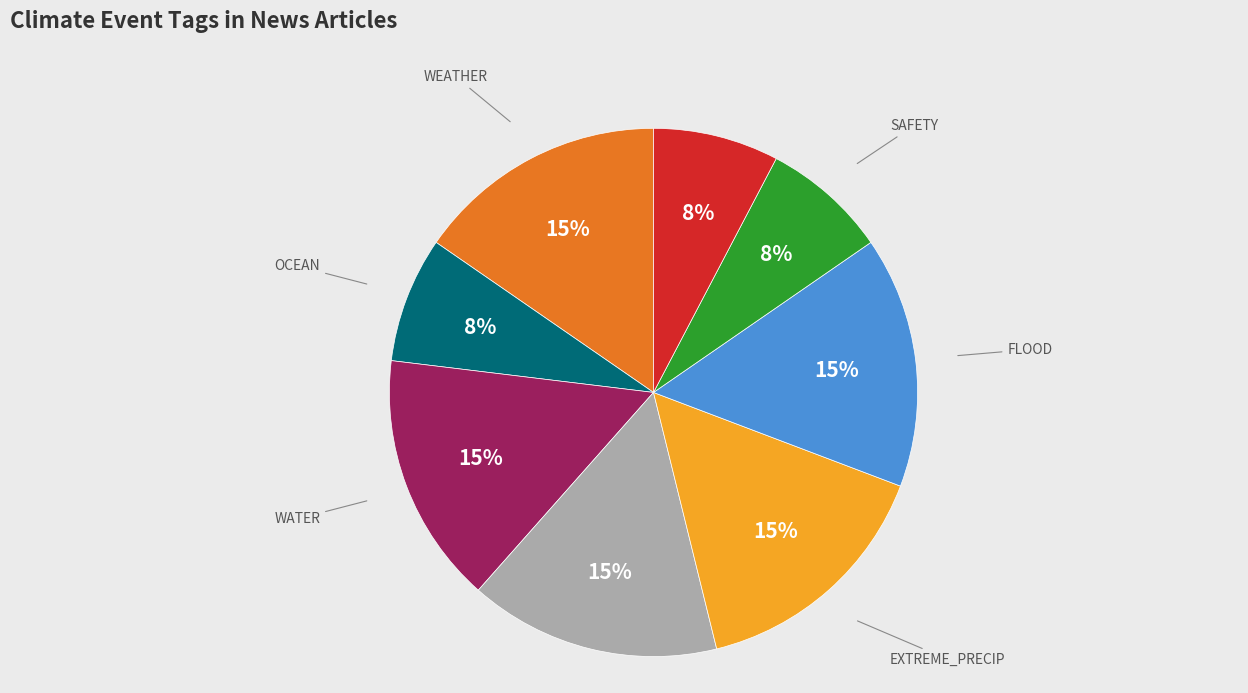

Approximately how many times larger is the value at ECONOMICIMPACT compared to SAFETY?

1.0